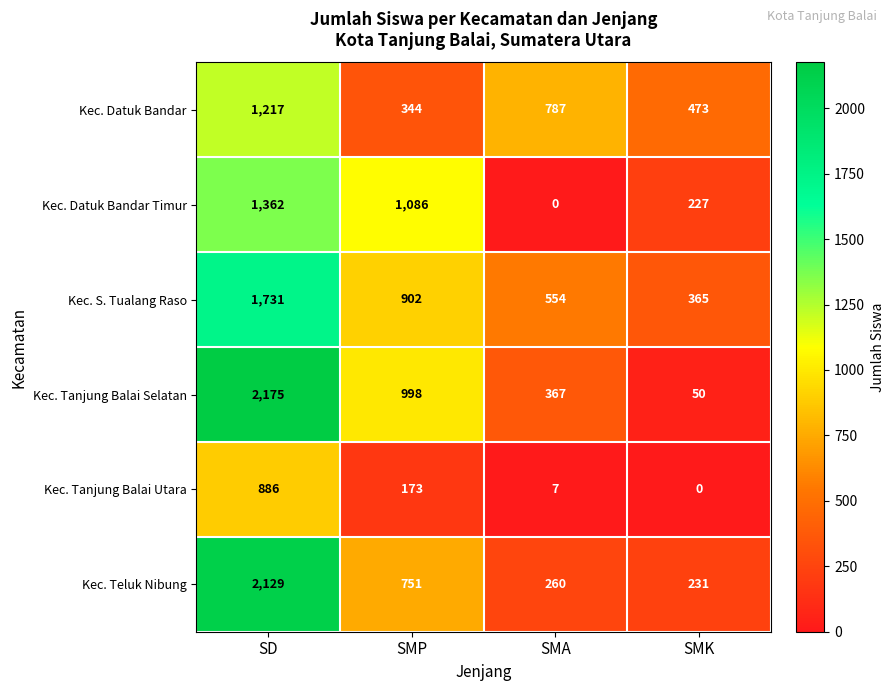

What is the approximate value of Kec. Tanjung Balai Selatan at SMK?

50